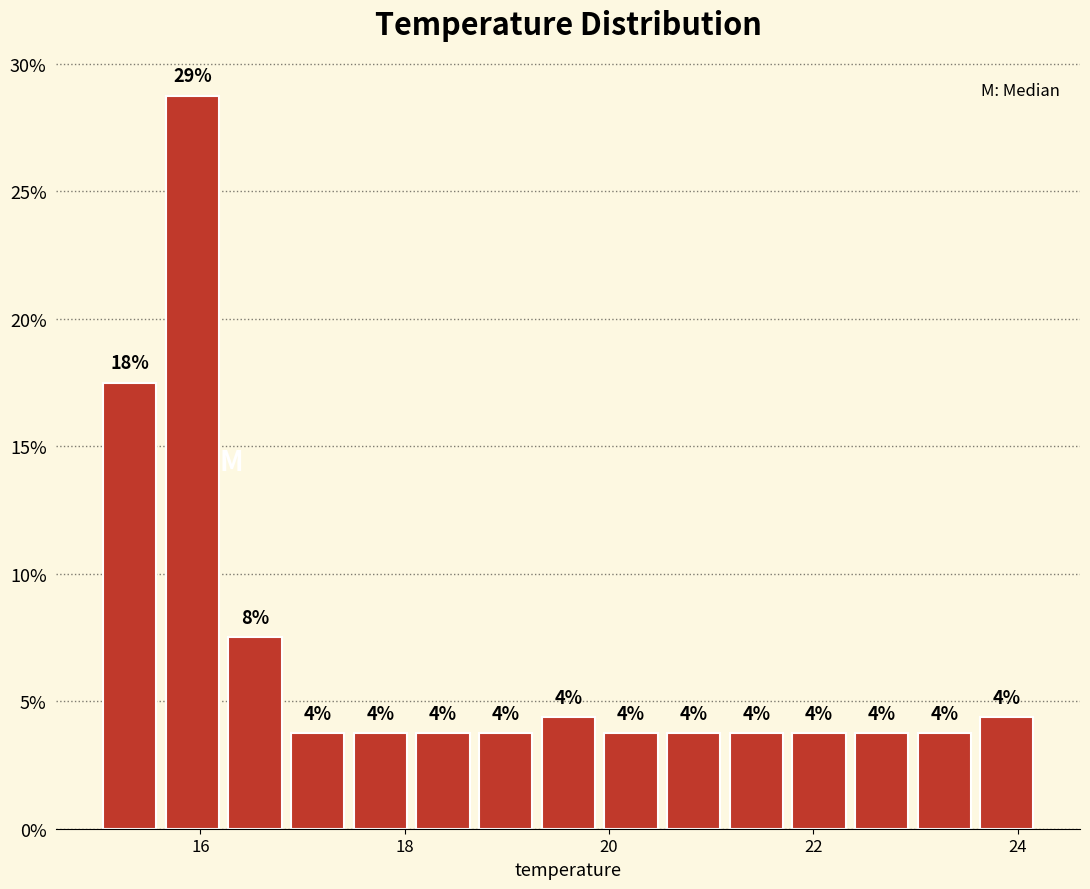

Read against the x-axis, roughly where is the centre of the tallest bar?

16.0